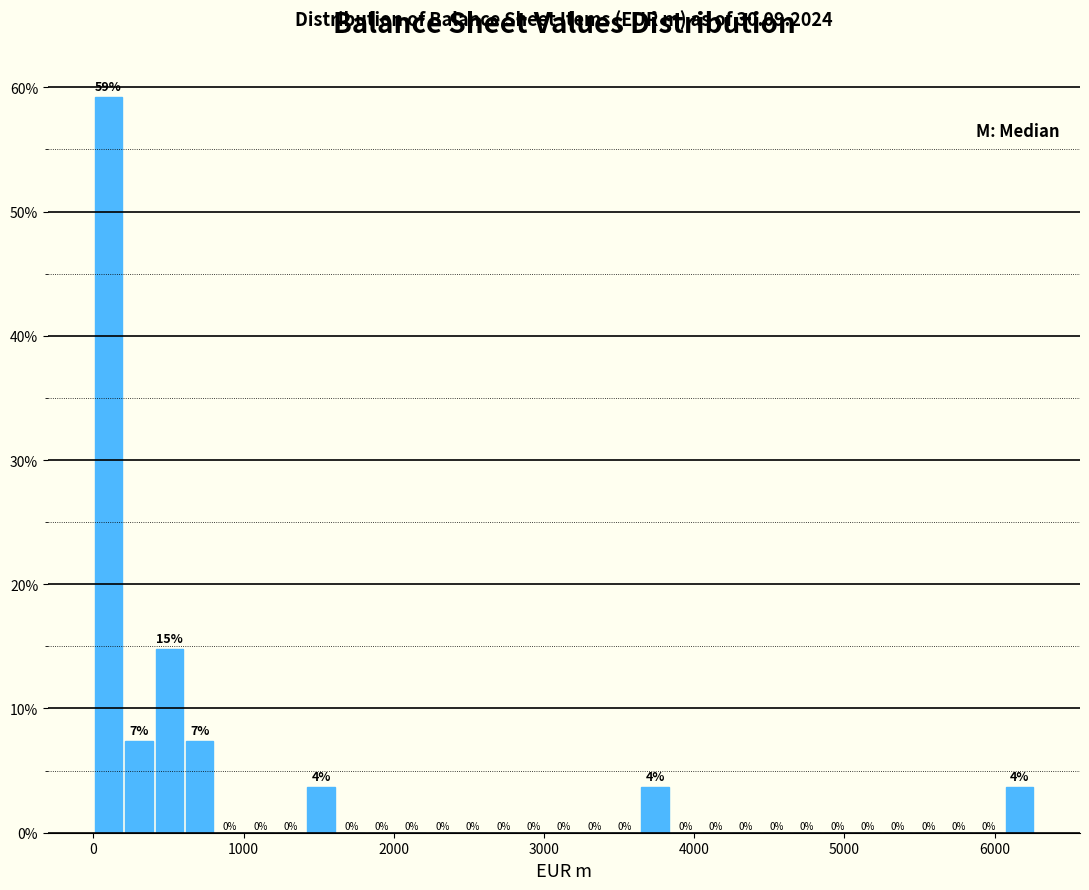

Around what value on the x-axis is the tallest bar? Give the approximate position of its centre, as read against the axis.

100